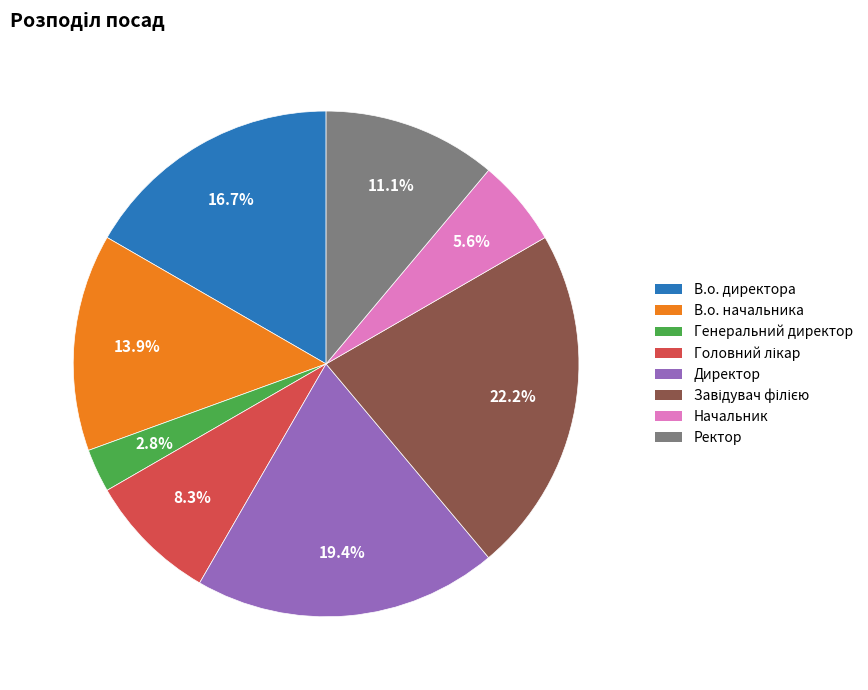

What is the smallest slice in the pie chart?

Генеральний директор